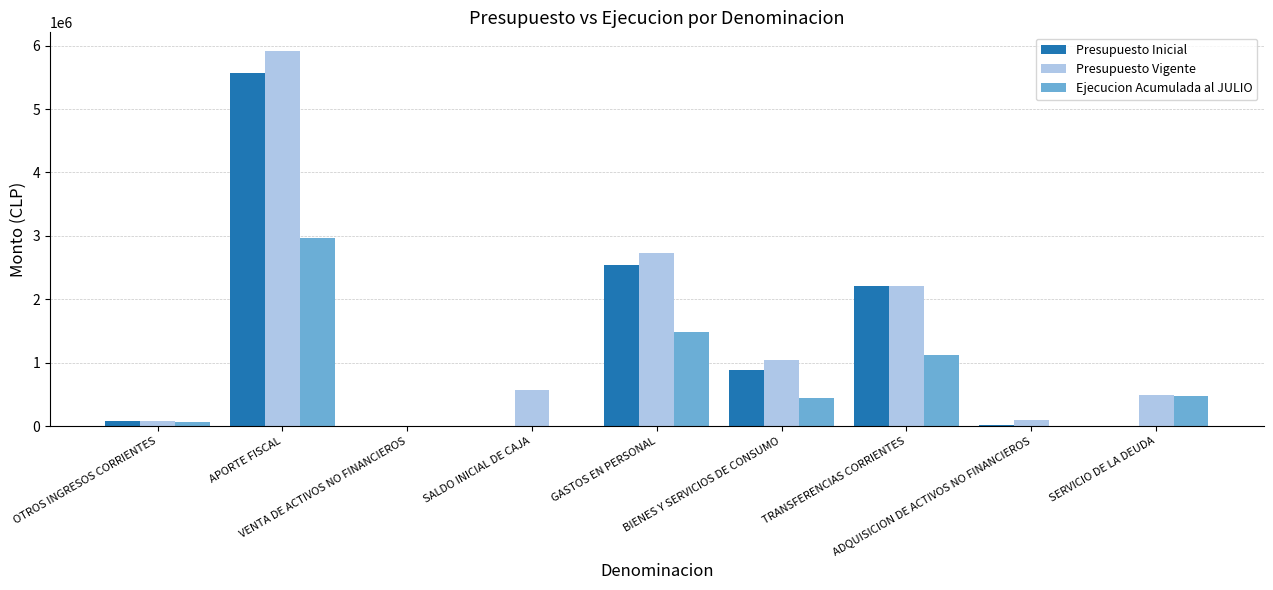

What is the maximum value shown in the chart?

5913559